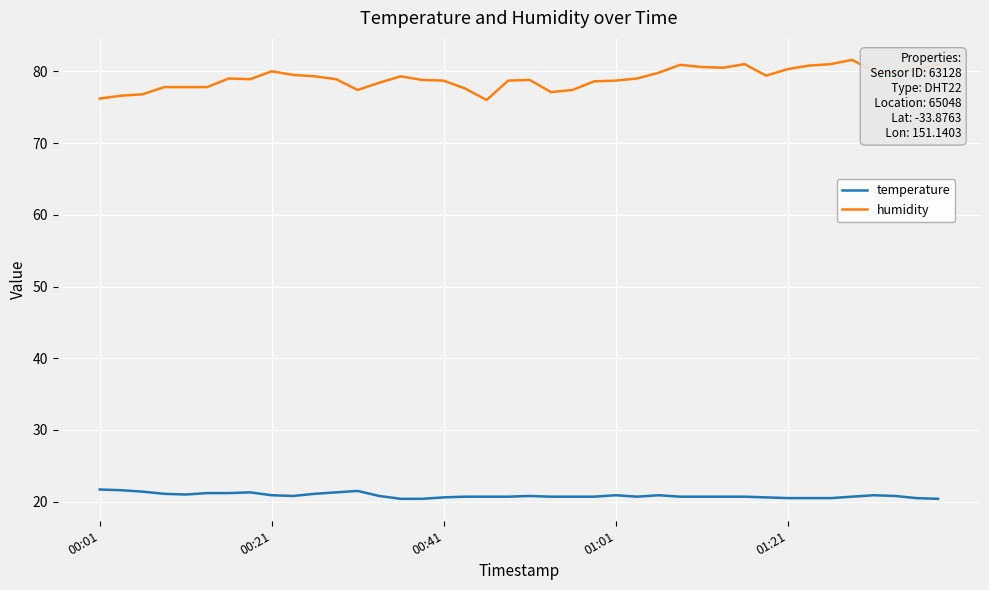

Which series has the largest range (max minus min)?

humidity